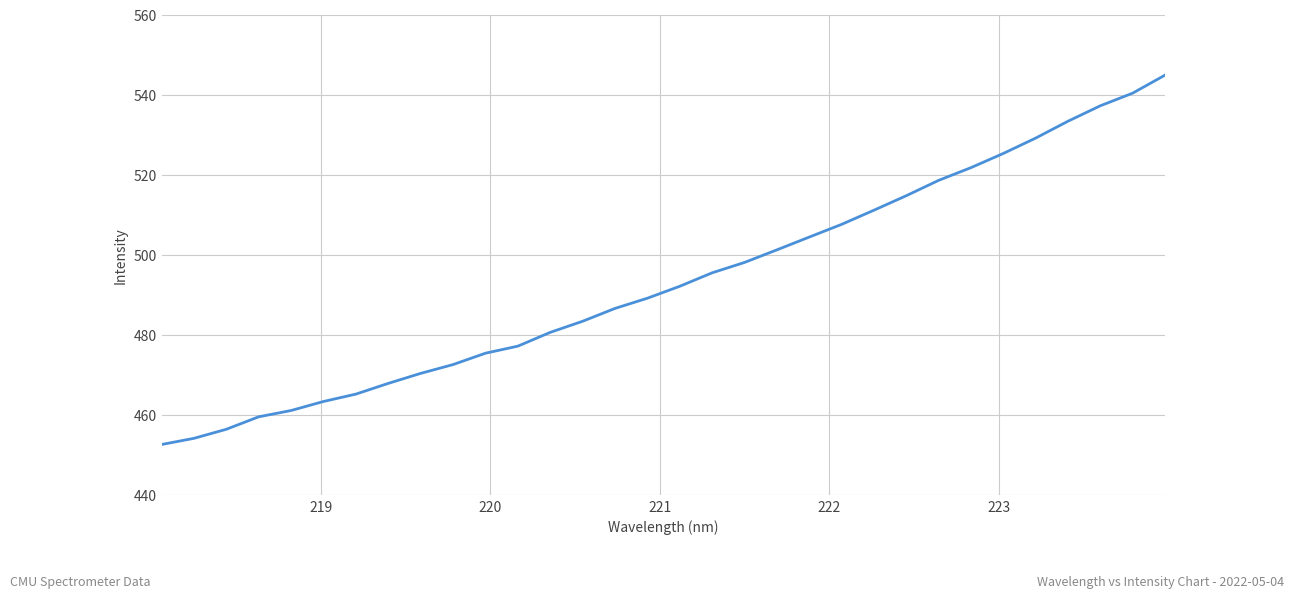

What is the greatest value displayed?

544.9